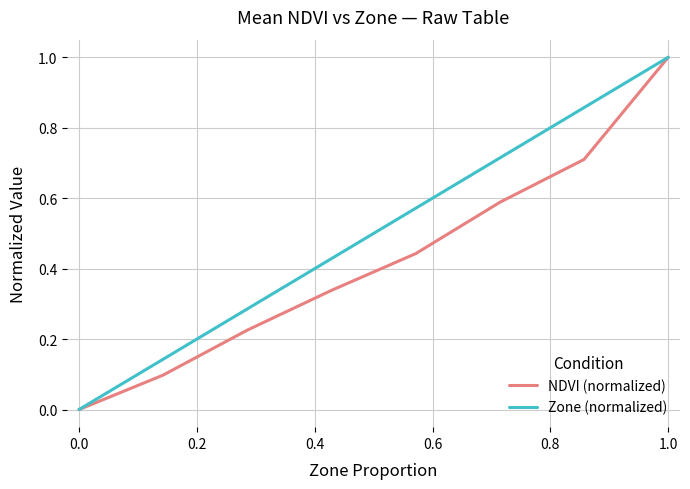

Which series has the largest total across all categories?

Zone (normalized)